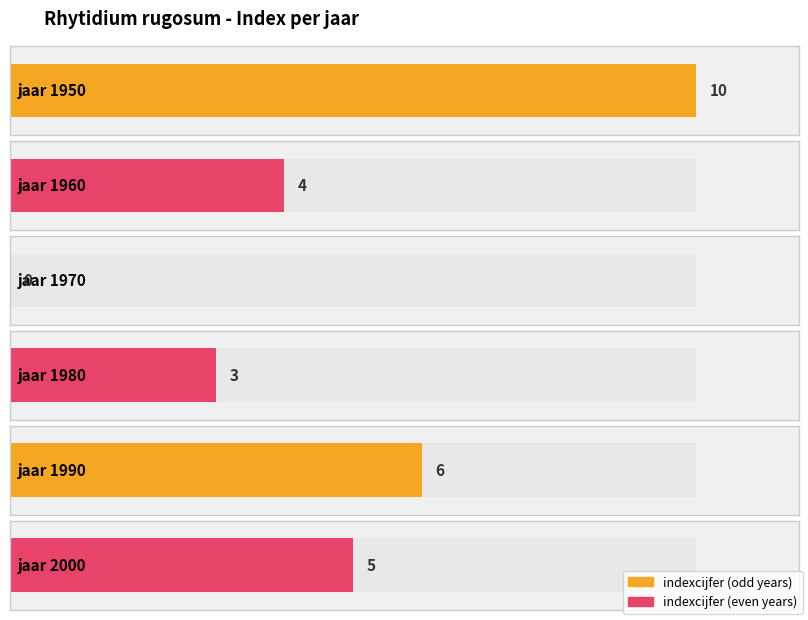

What is the approximate value at 1990, to the nearest 5?

5